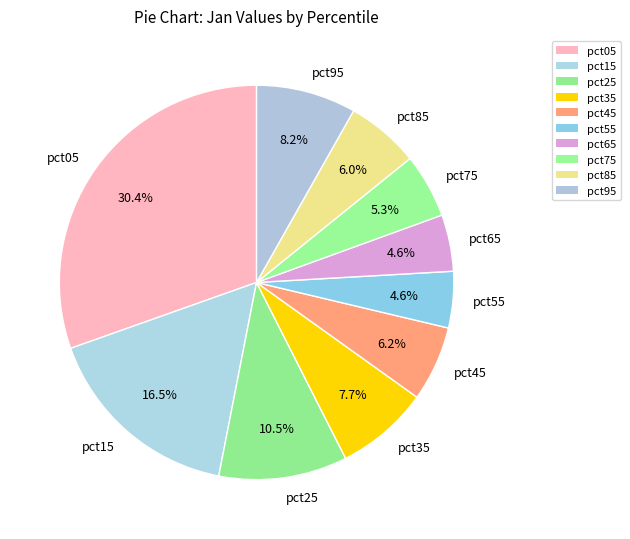

What percentage is the pct35 slice, to the nearest percent?

8%